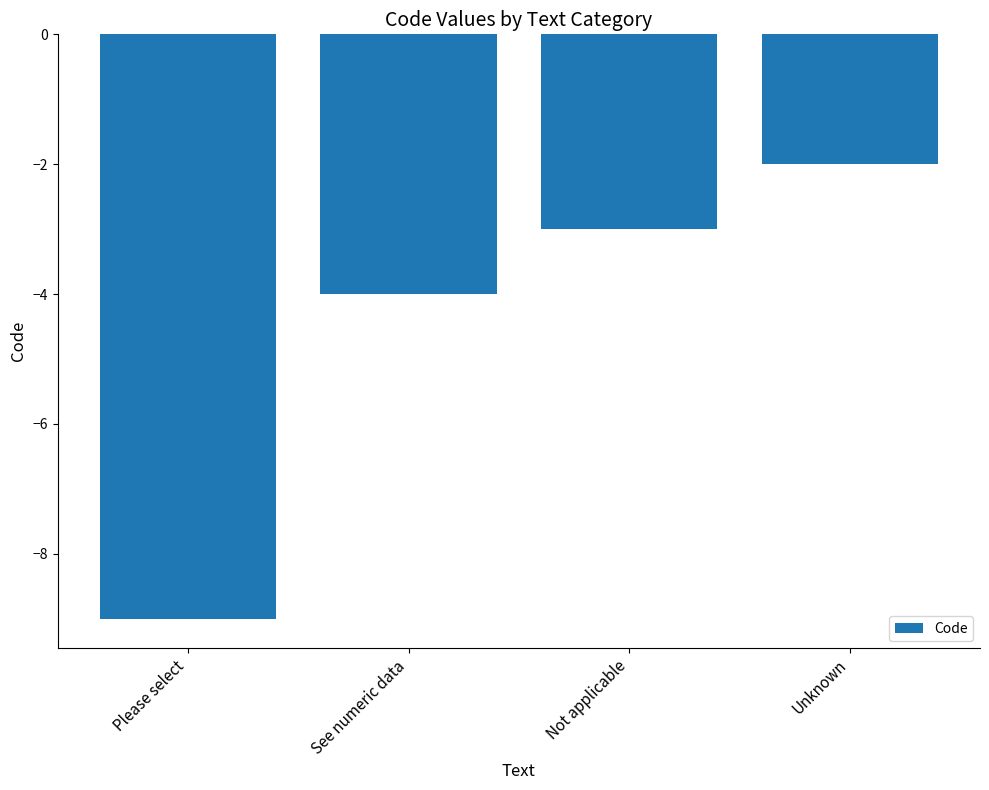

At which label does the data first exceed -3?

Unknown